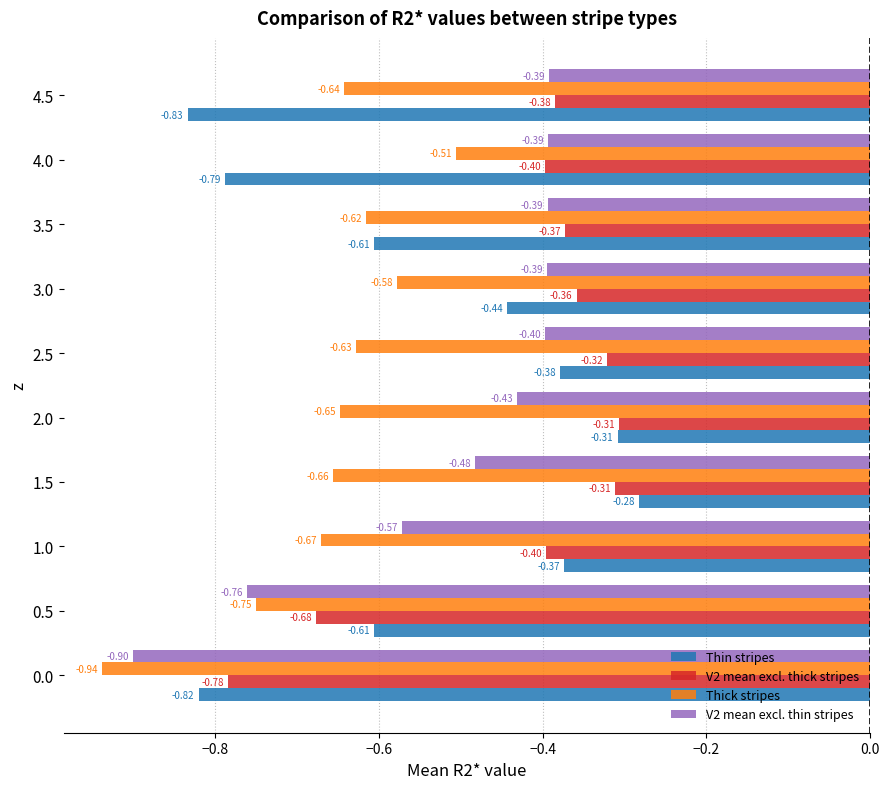

What is the difference between the maximum and minimum values in the V2 mean excl. thin stripes series?

0.5